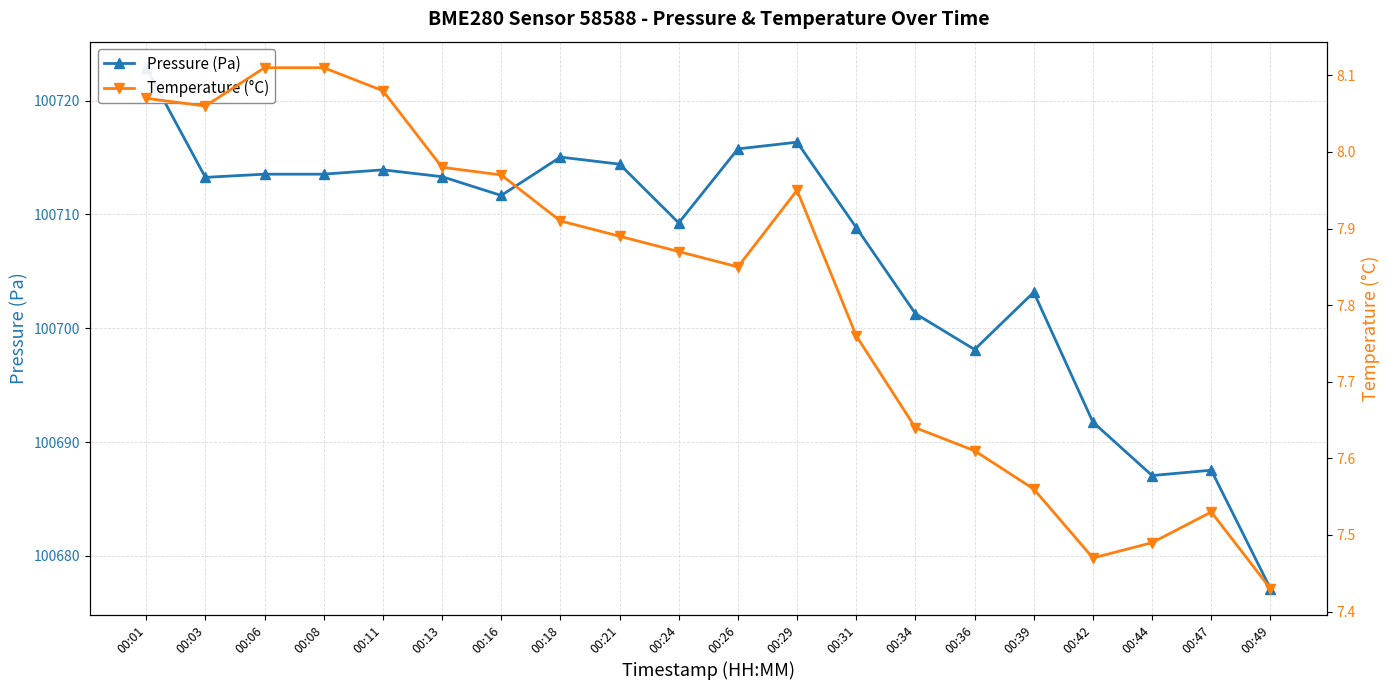

What is the maximum value for Pressure (Pa)?

100722.9